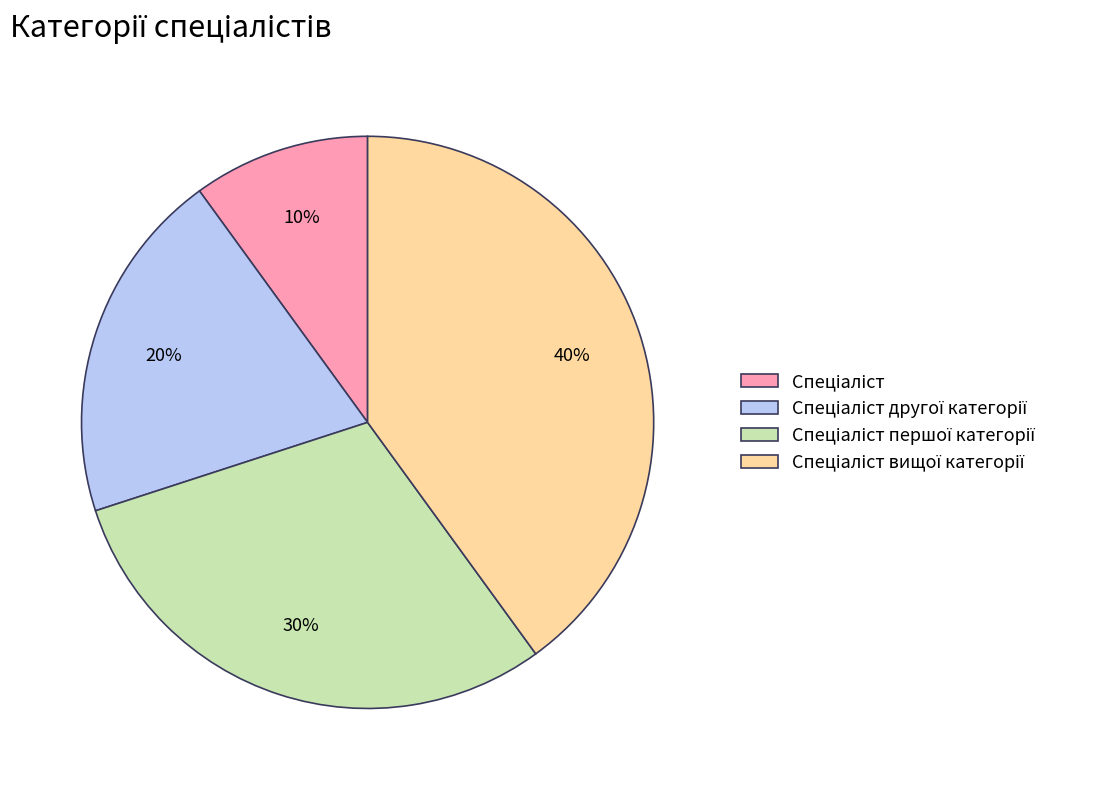

To the nearest percent, what is the difference between the largest and smallest slice percentages?

30%